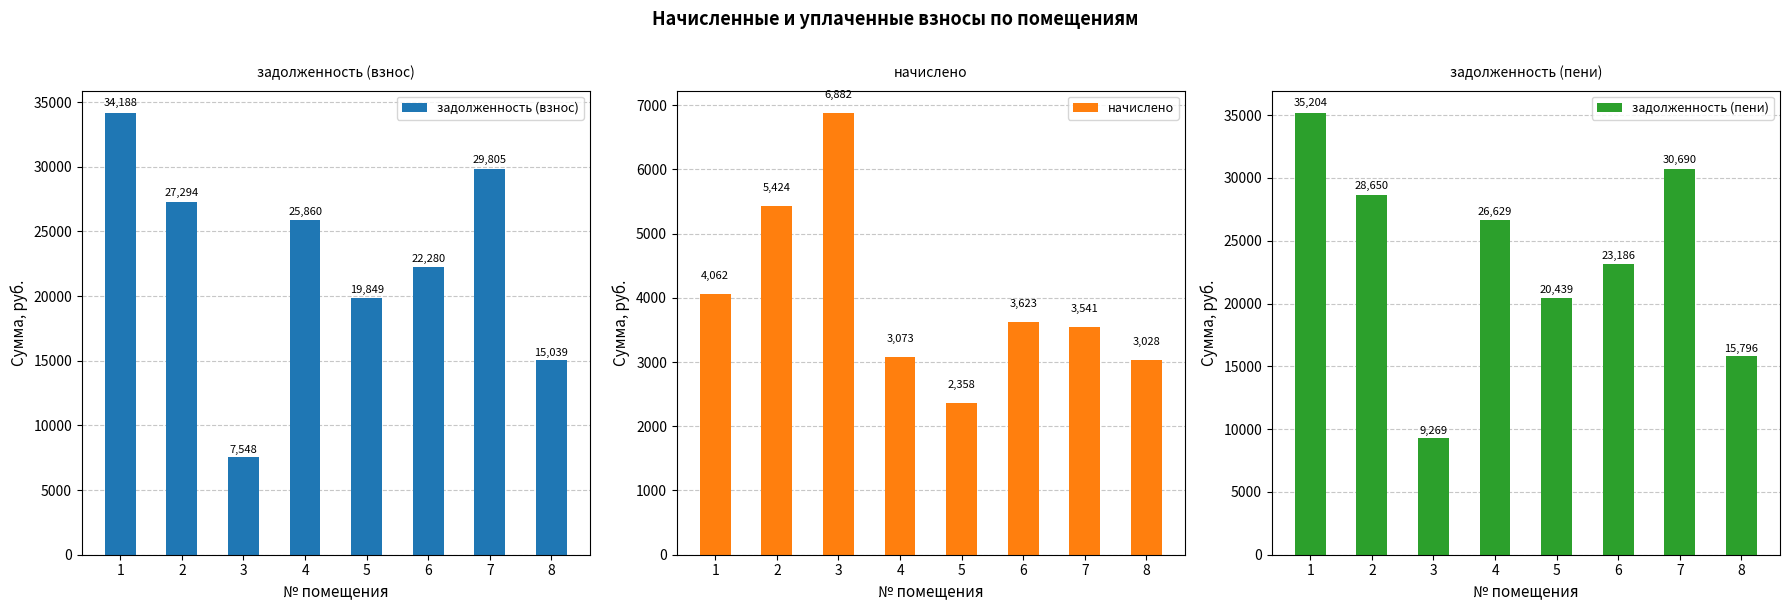

Is the value of задолженность (пени) at 7 greater than the value of начислено at 6?

Yes